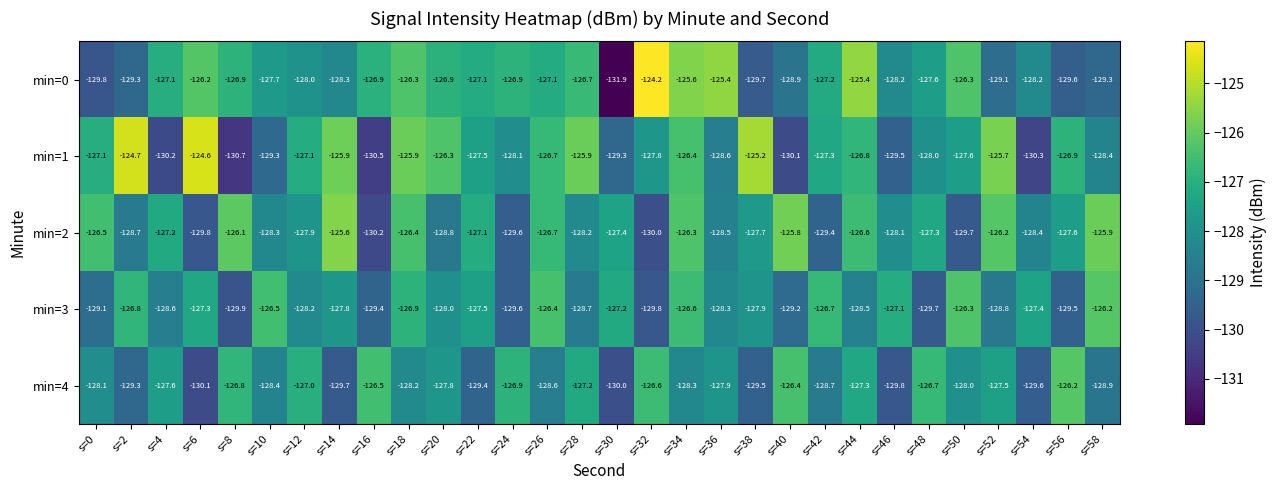

What is the difference between the highest and lowest values at s=42?

2.7